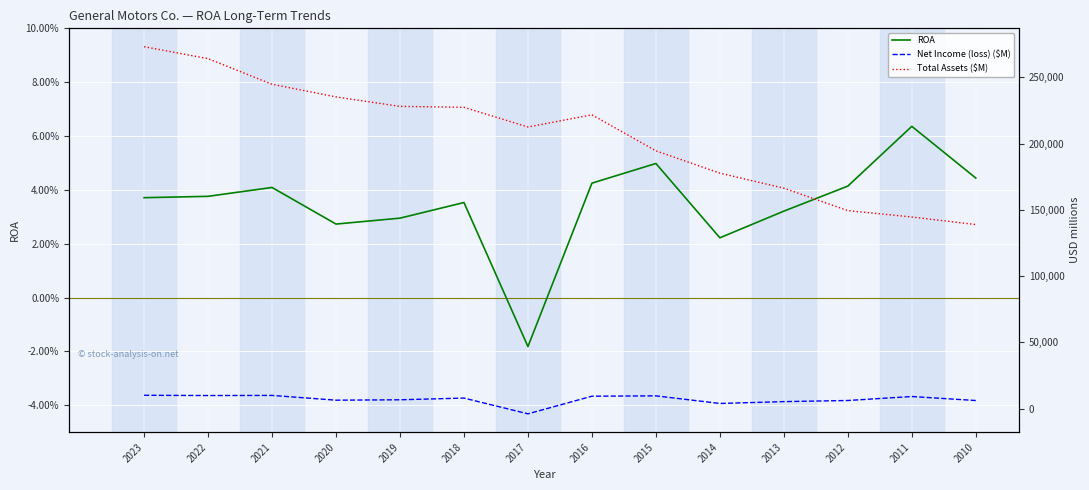

The value of Total Assets ($M) at 2017 is 84227.5. True or false?

False